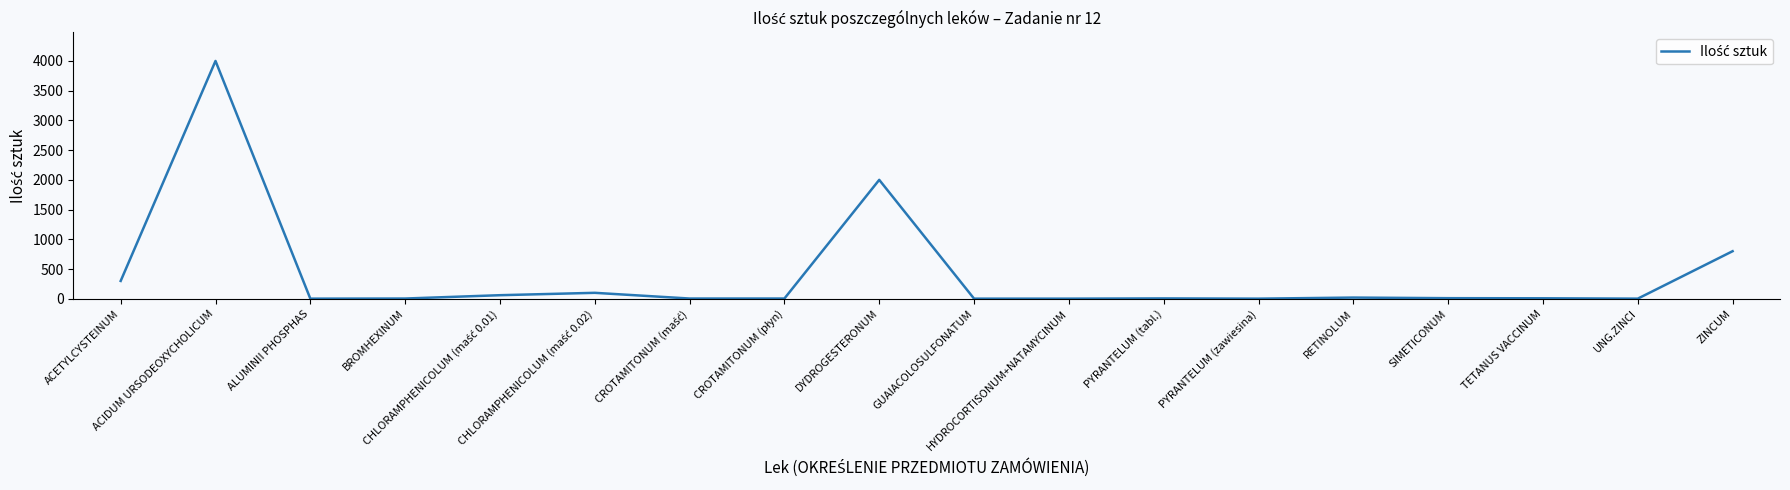

What is the greatest value displayed?

4000